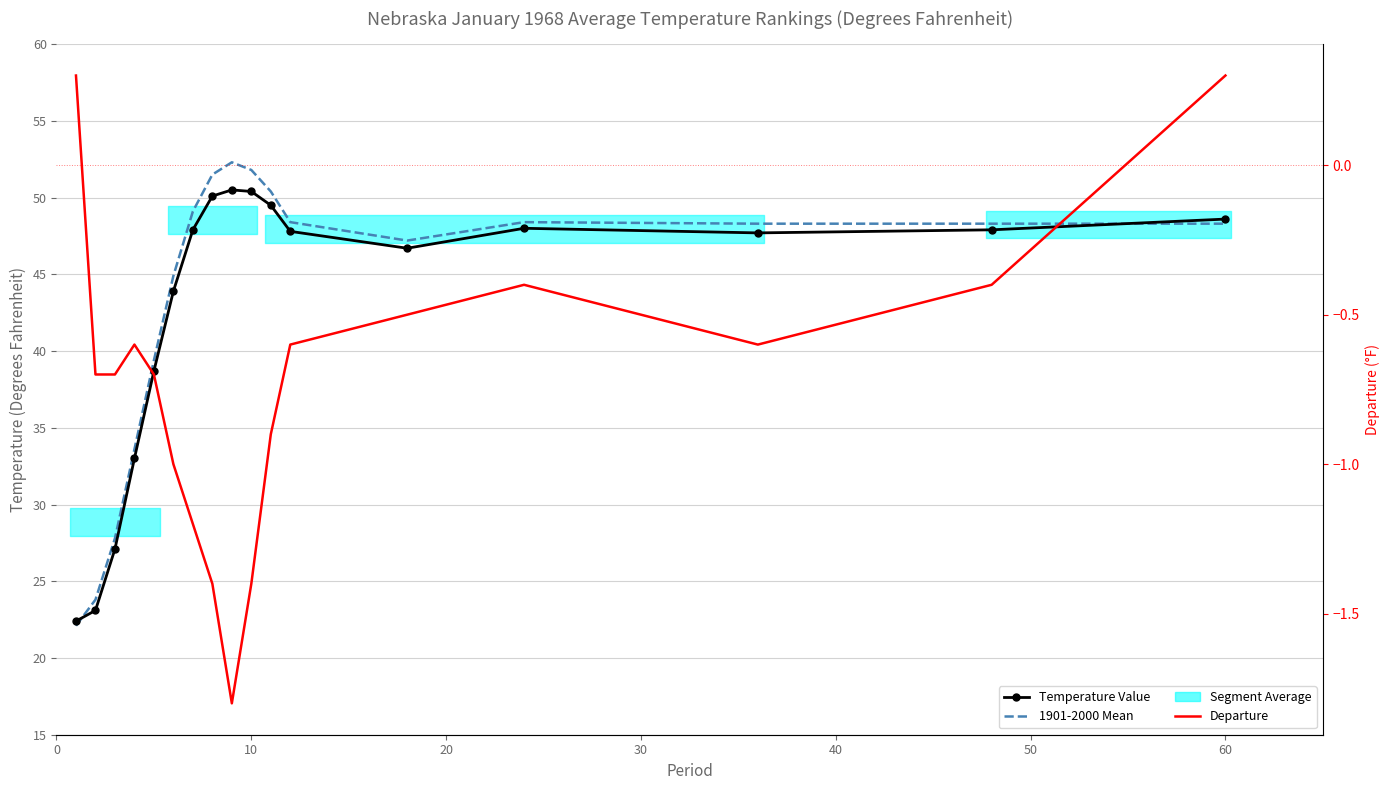

Between 60 and 10, which series saw the biggest shift?

Temperature Value